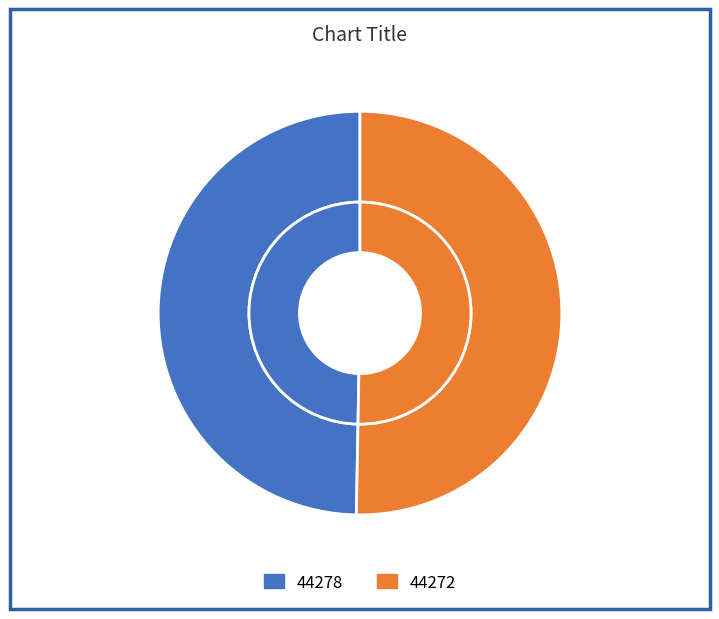

What is the majority slice?

44272